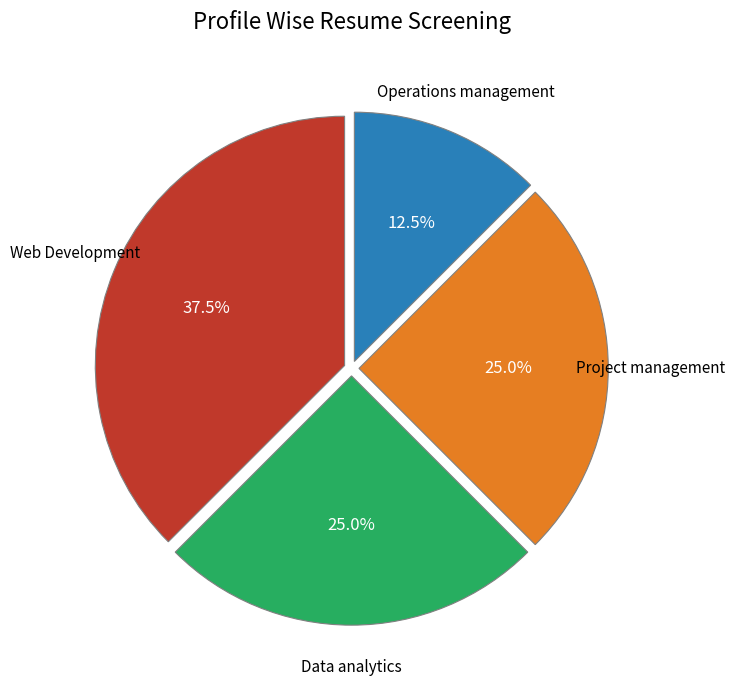

Approximately how many times larger is the value at Operations management compared to Data analytics?

0.5